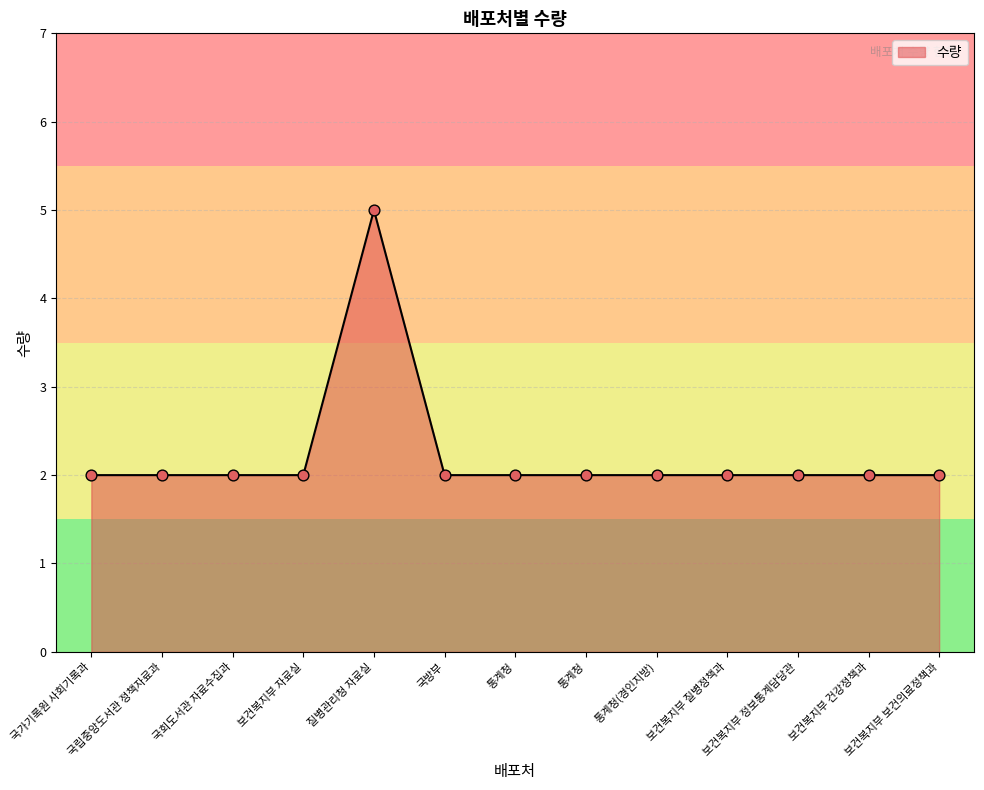

Which has a higher value, 보건복지부 건강정책과 or 통계청?

보건복지부 건강정책과